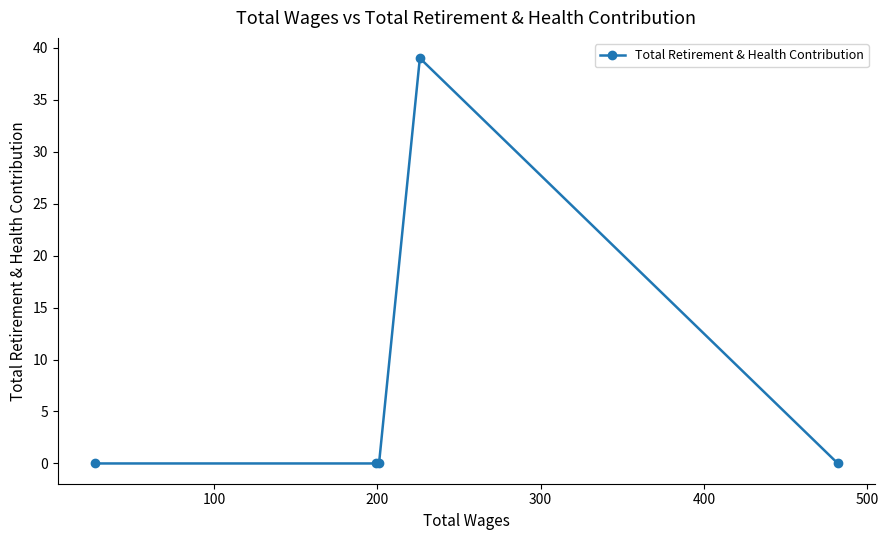

What is the maximum value shown in the chart?

39